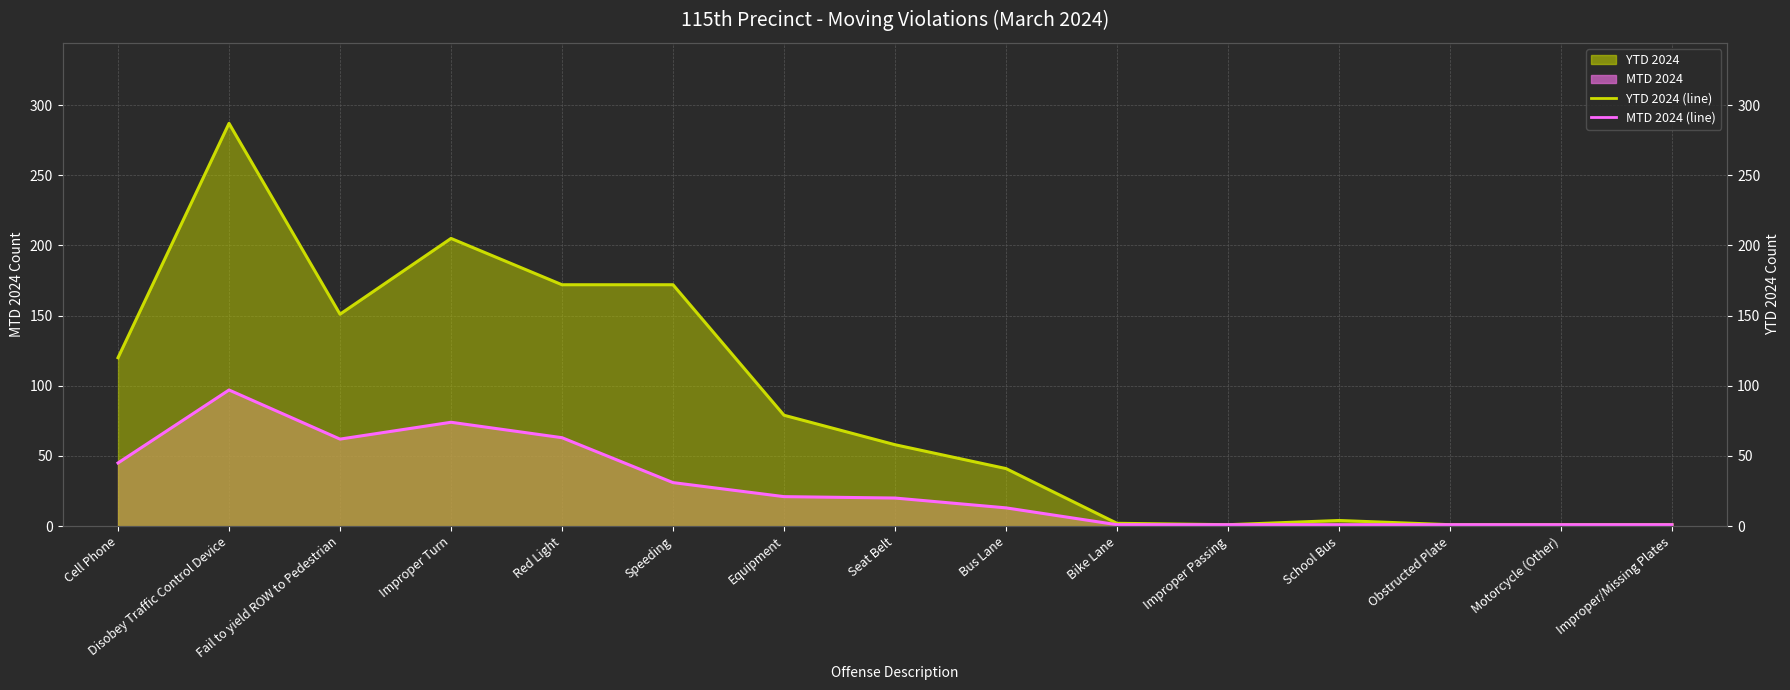

Rank the series by their maximum value, from lowest to highest.

MTD 2024 (line), YTD 2024 (line)